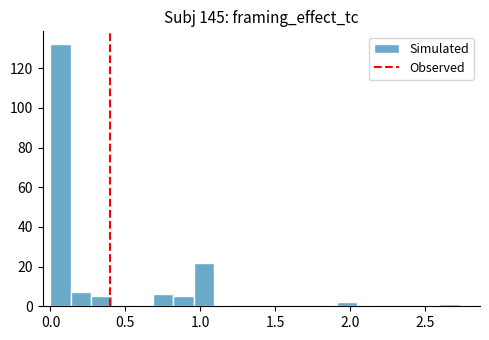

Around what value on the x-axis is the tallest bar? Give the approximate position of its centre, as read against the axis.

0.05